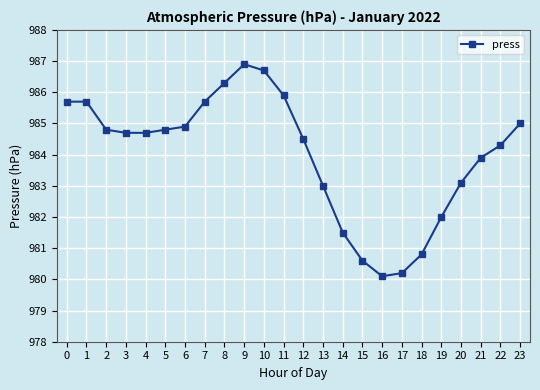

What is the difference between the values at 13 and 23?

2.0